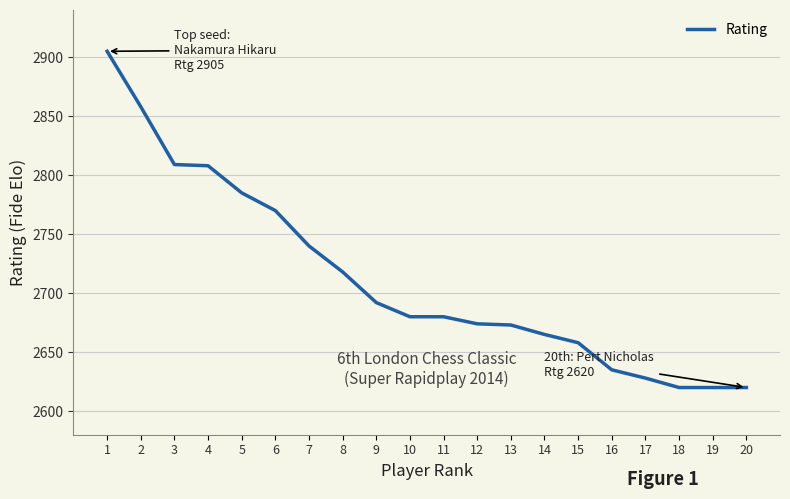

What is the ratio of the value at 20 to the value at 12?

1.0